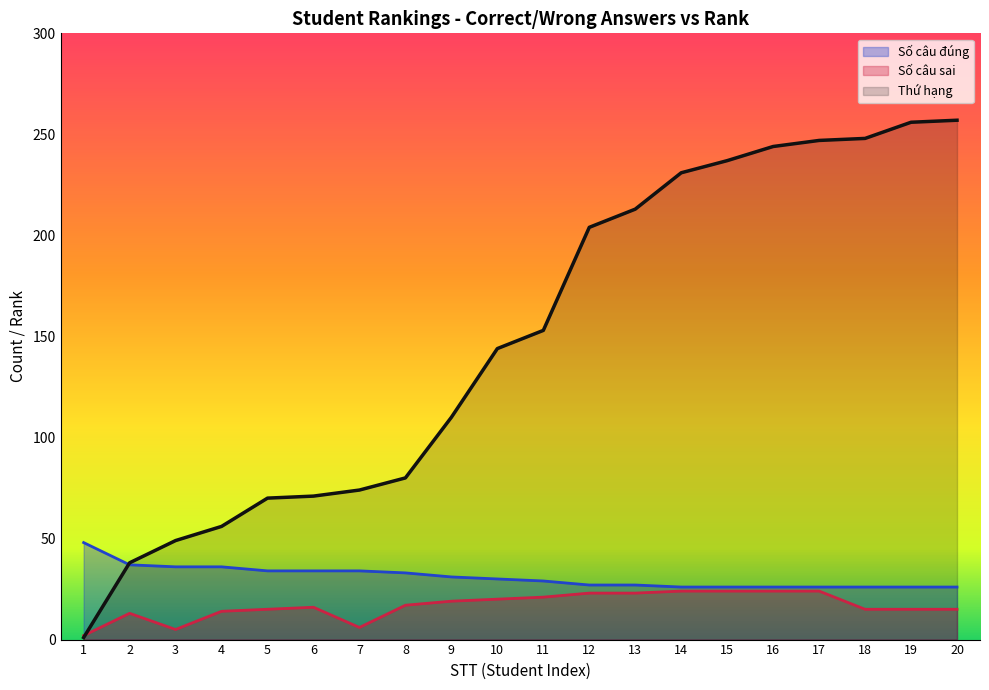

True or false: Số câu sai has more than 0 points higher than both neighbors.

True